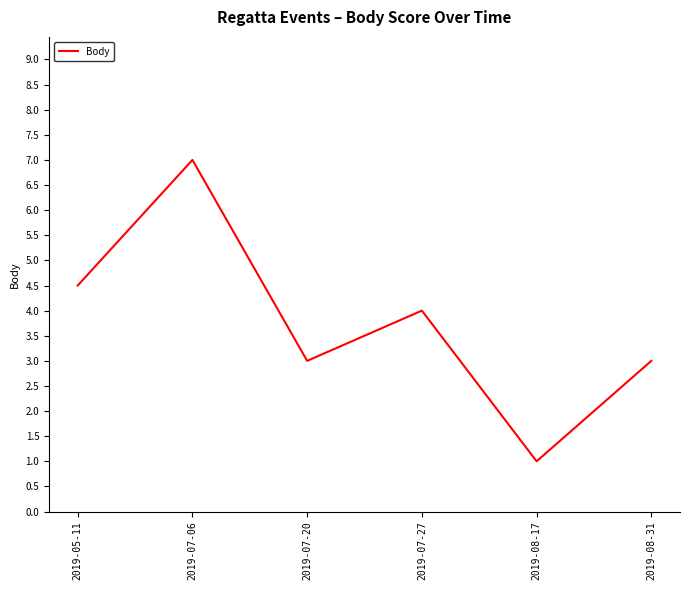

Reading left to right, list all the values displayed in this chart.

2019-05-11=4.5	2019-07-06=7.0	2019-07-20=3.0	2019-07-27=4.0	2019-08-17=1.0	2019-08-31=3.0